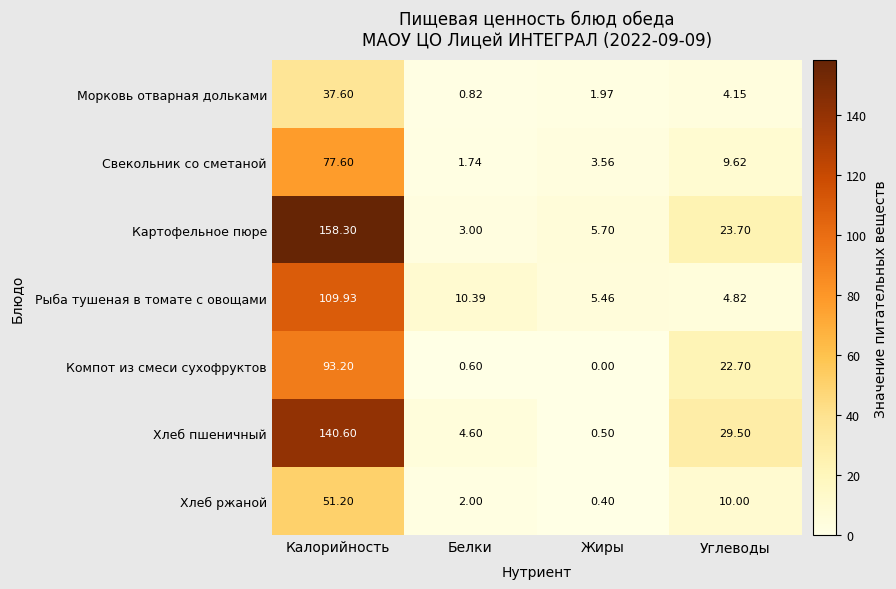

Which series has the largest range (max minus min)?

Картофельное пюре